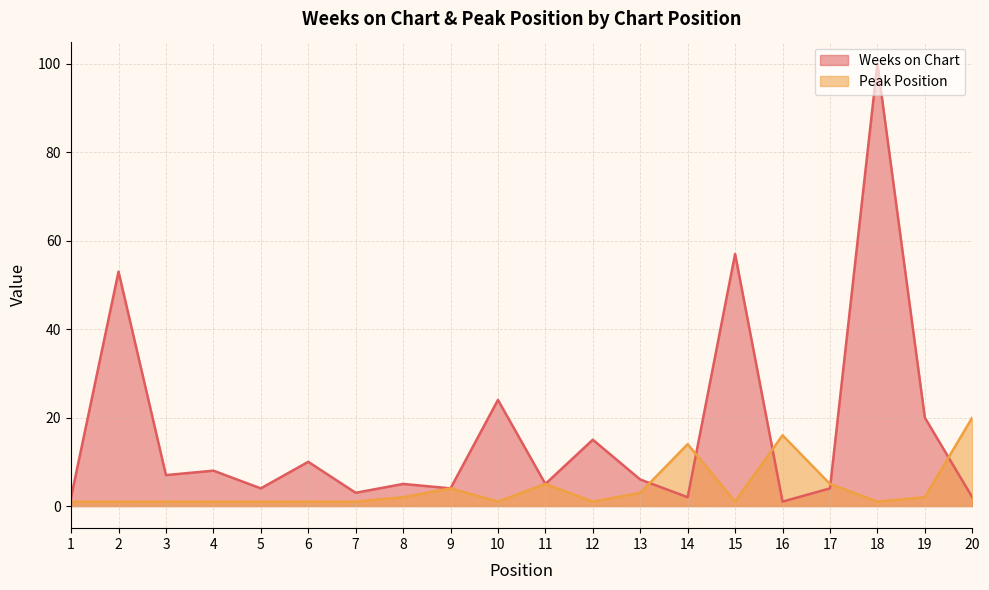

Which series has the widest spread of values?

Weeks on Chart